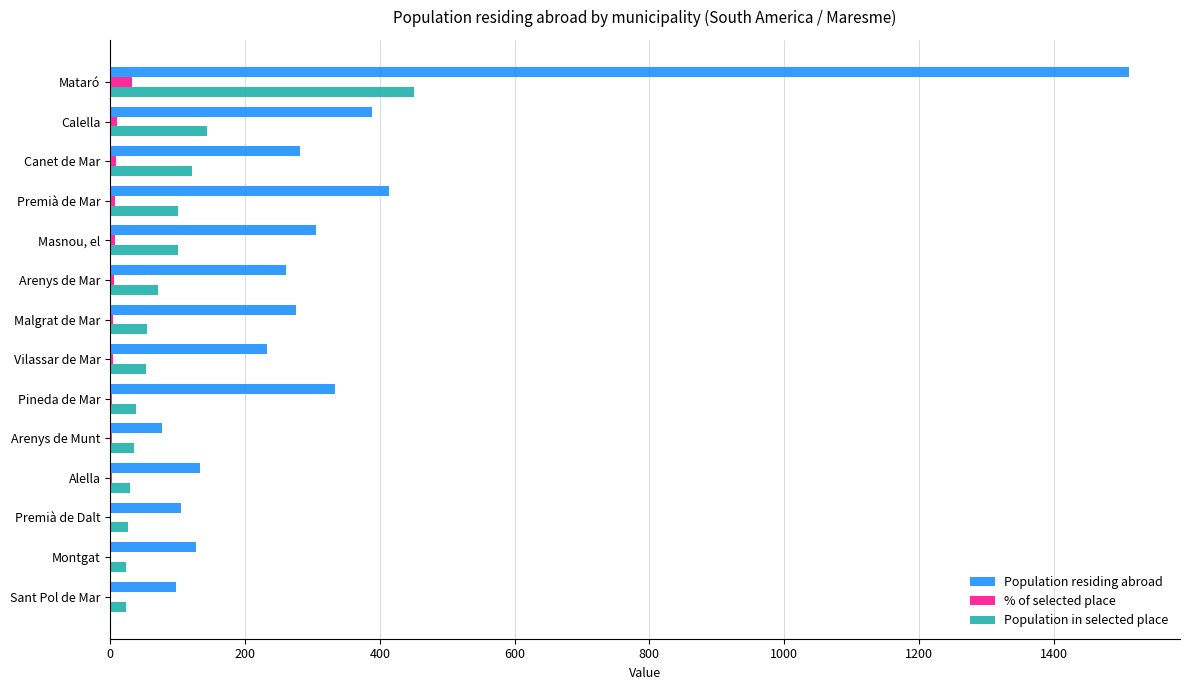

True or false: Population residing abroad has a value of 261.0 at Arenys de Mar.

True